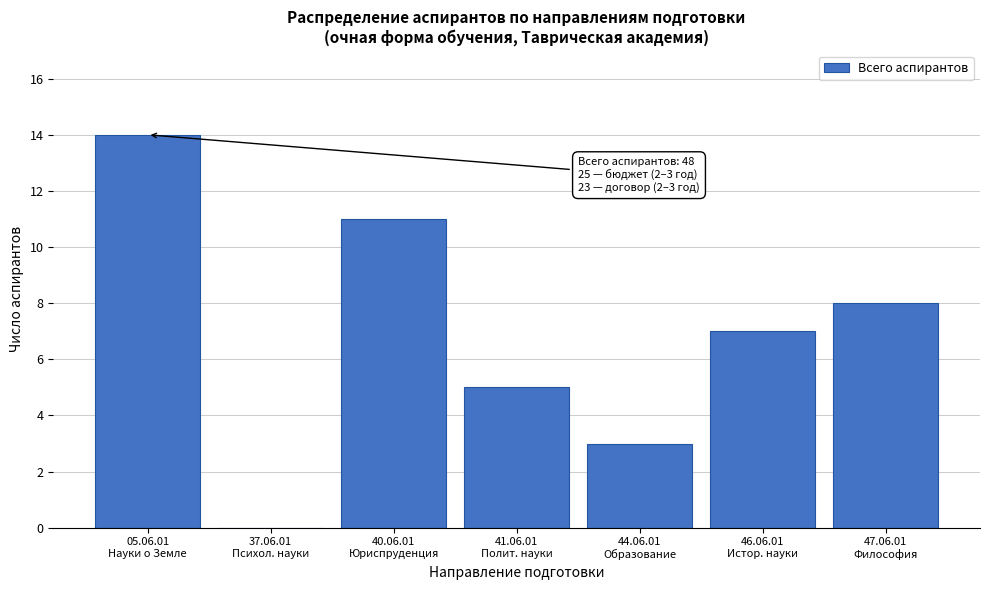

What is the sum of all values?

48